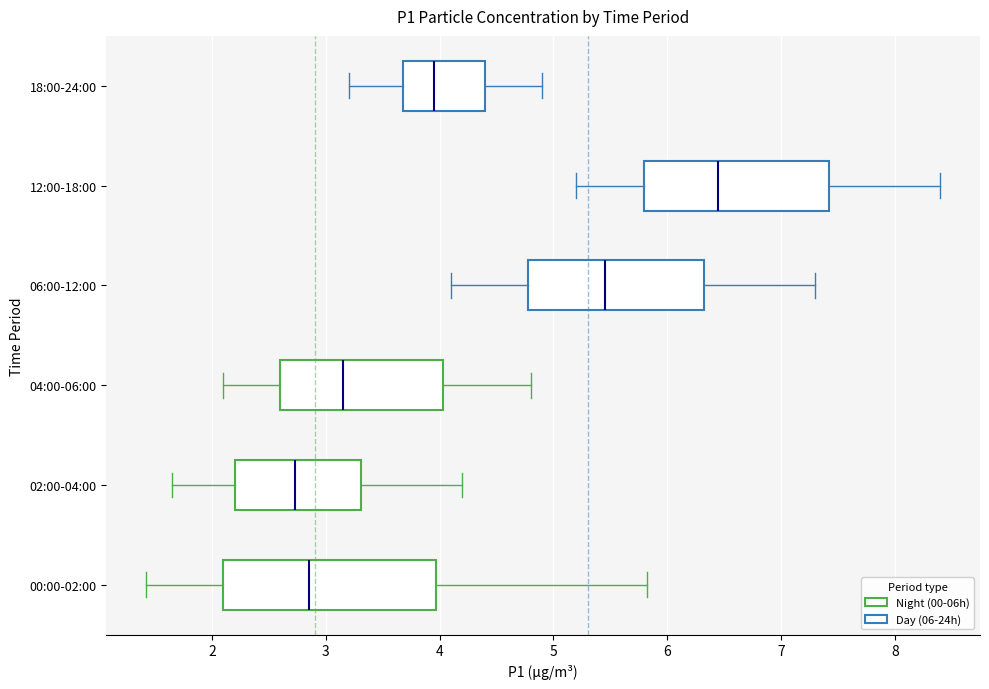

Reading bottom to top, transcribe this box plot: for each box, give where its median line is, the range the box spans, and where its two whiskers end, as read against the x-axis. The values are not printed on the chart, so give them approximately, as read against the axis.

00:00-02:00: median 2.9, box 2.1 to 4.0, whiskers 1.4 to 5.8
02:00-04:00: median 2.7, box 2.2 to 3.3, whiskers 1.7 to 4.2
04:00-06:00: median 3.2, box 2.6 to 4.0, whiskers 2.1 to 4.8
06:00-12:00: median 5.5, box 4.8 to 6.3, whiskers 4.1 to 7.3
12:00-18:00: median 6.5, box 5.8 to 7.4, whiskers 5.2 to 8.4
18:00-24:00: median 4.0, box 3.7 to 4.4, whiskers 3.2 to 4.9